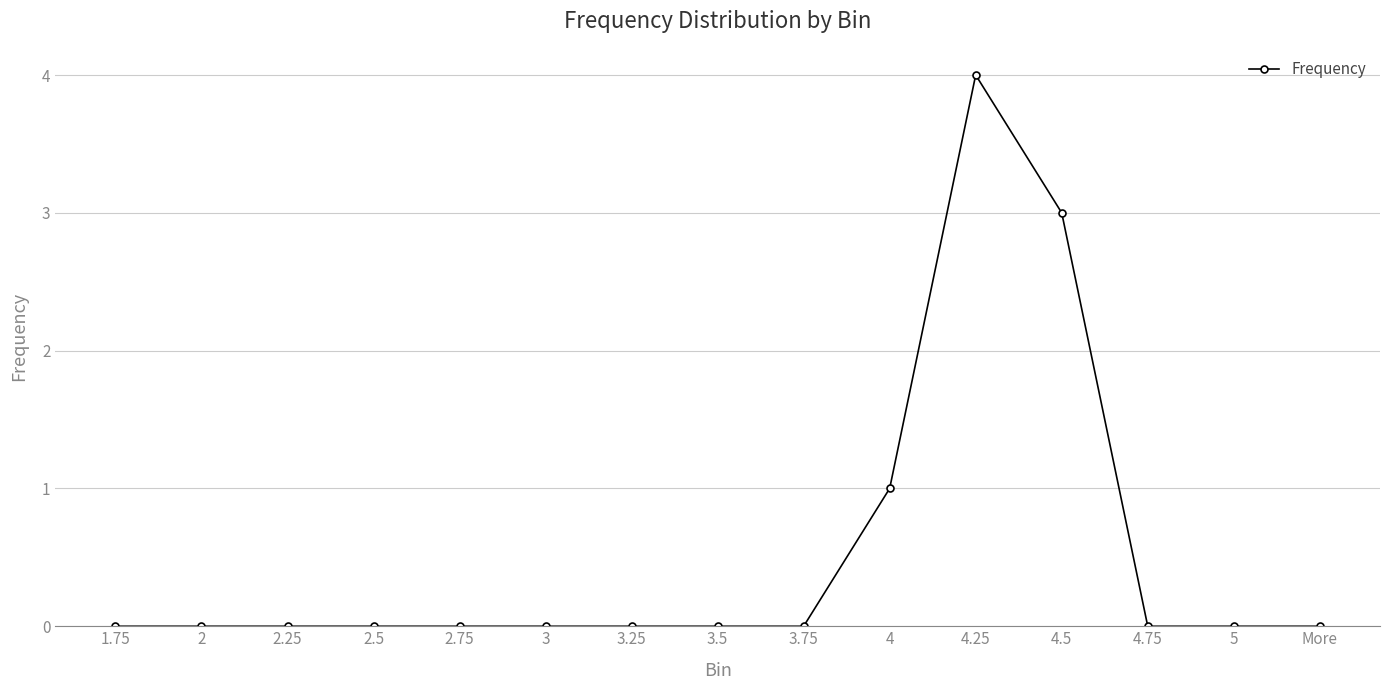

At which category does the chart reach its peak across all series?

4.25